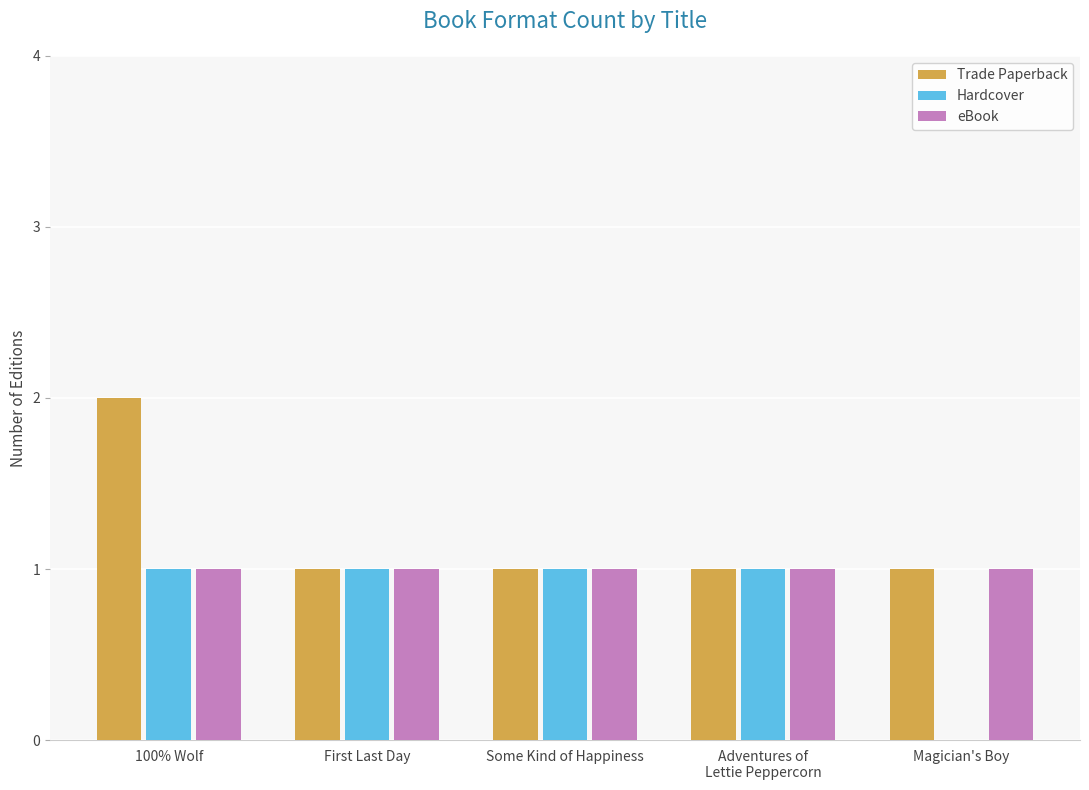

True or false: eBook has a value of 1 at Magician's Boy.

True